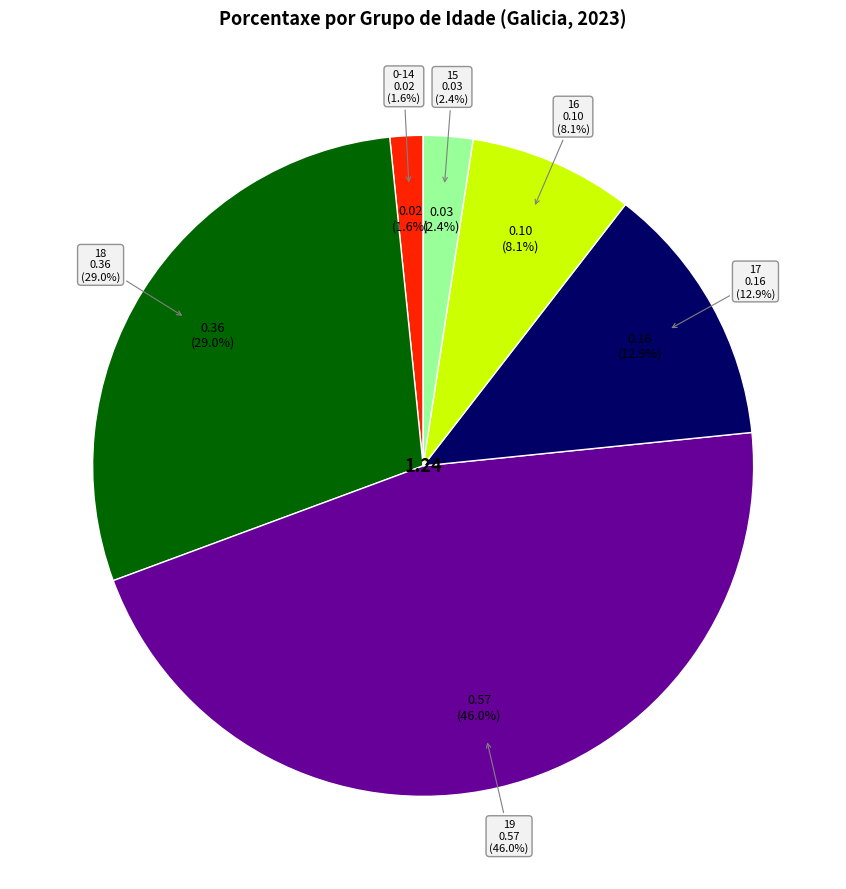

Does 16 account for over 50% of the chart?

No